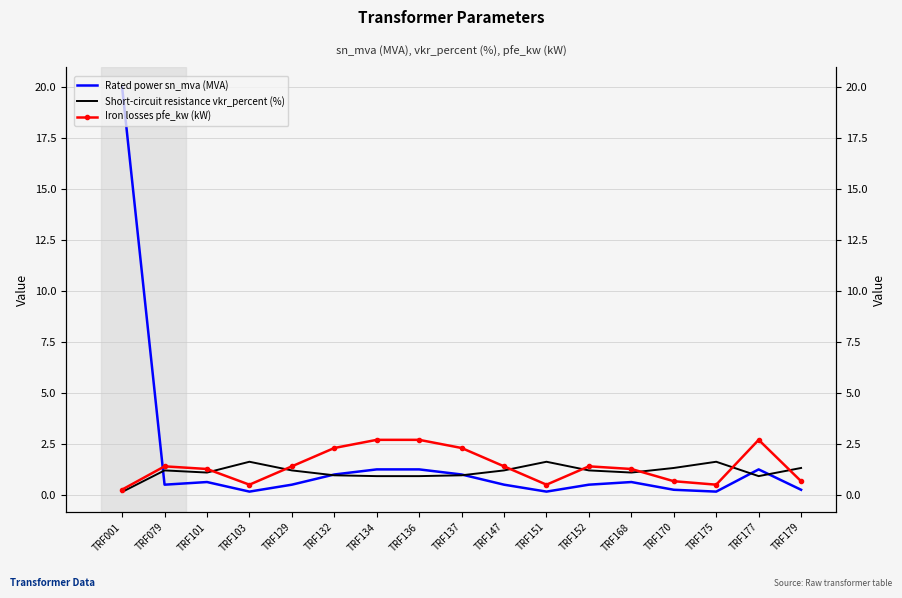

How many lines are shown in the chart?

3